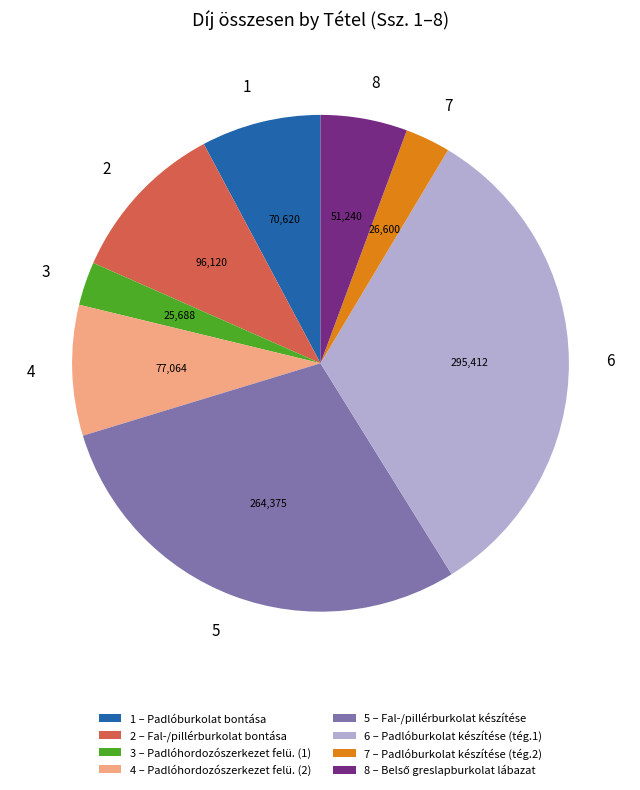

Combined, do 3 and 4 account for over 50%?

No